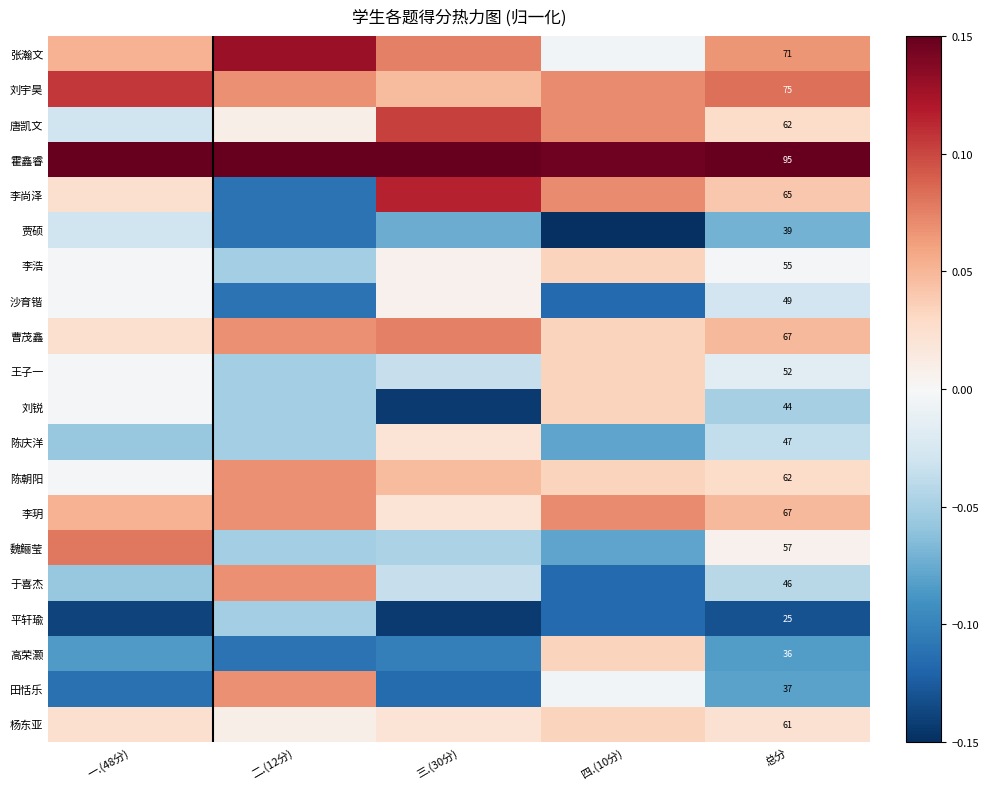

Which series changed the most between 二.(12分) and 三.(30分)?

李尚泽